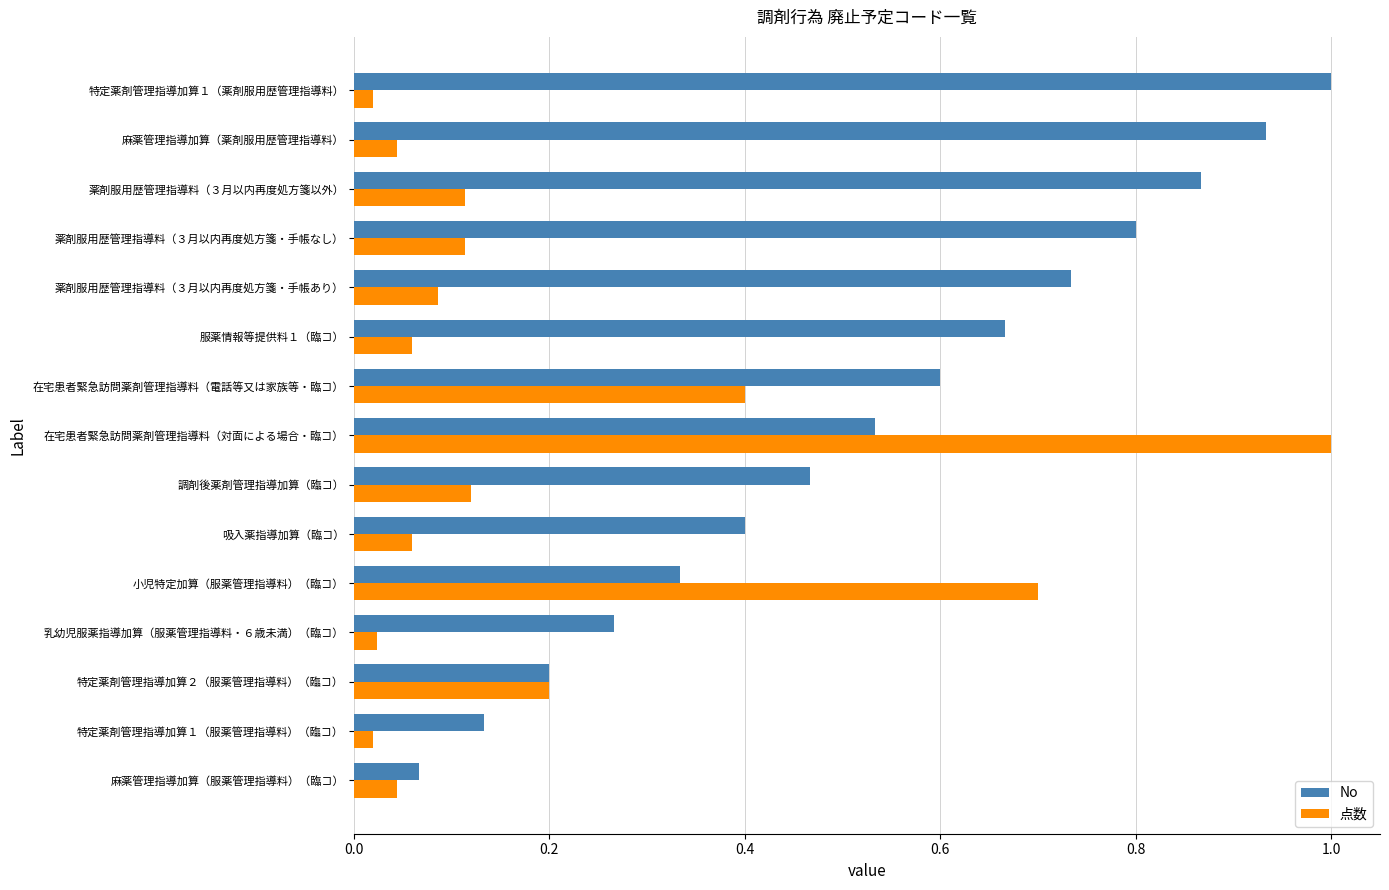

What is the difference between the maximum and minimum values in the 点数 series?

1.0